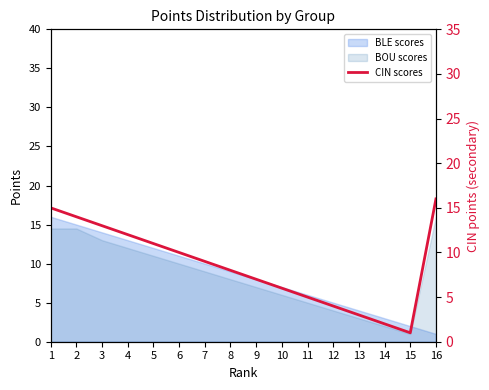

Is it true that the value at 9 is 7?

True